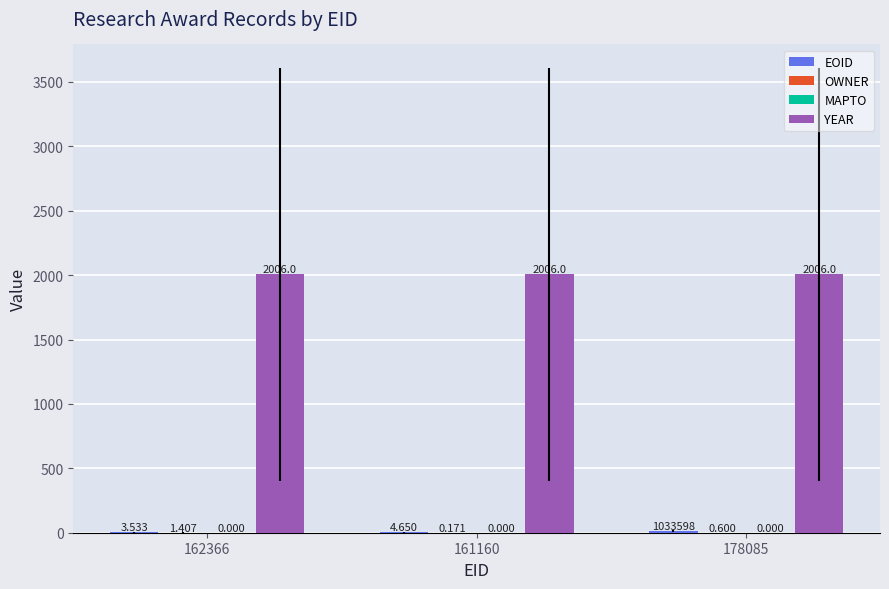

Does the chart contain stacked bars?

No